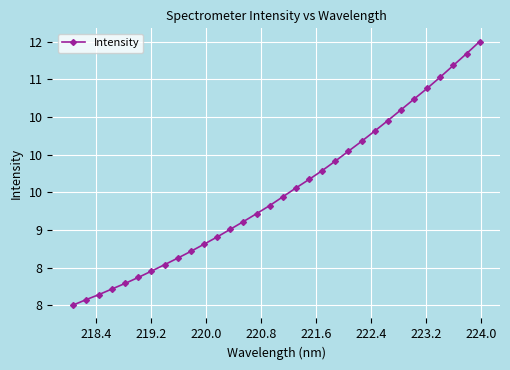

Is this an area chart (filled region under the line)?

No